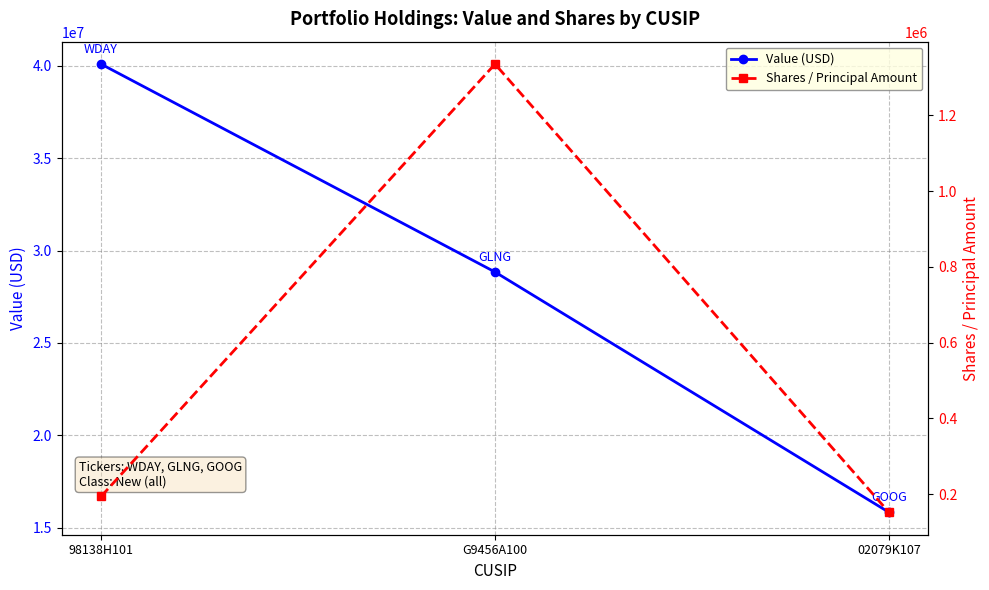

Rank the series by their maximum value, from highest to lowest.

Value (USD), Shares / Principal Amount